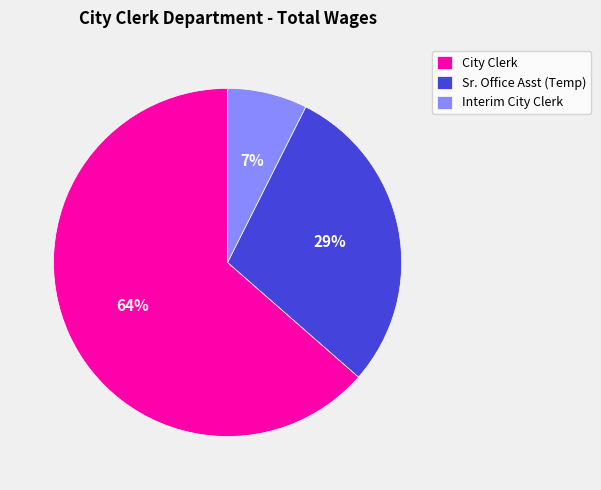

Is it true that City Clerk is 53% of the pie?

False